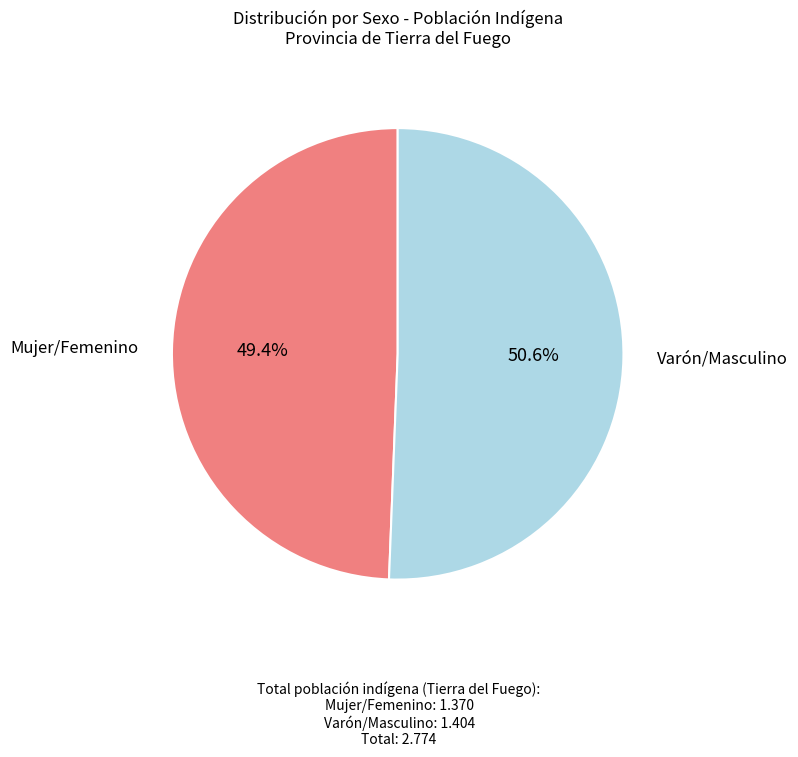

Does any single category account for the majority?

Yes